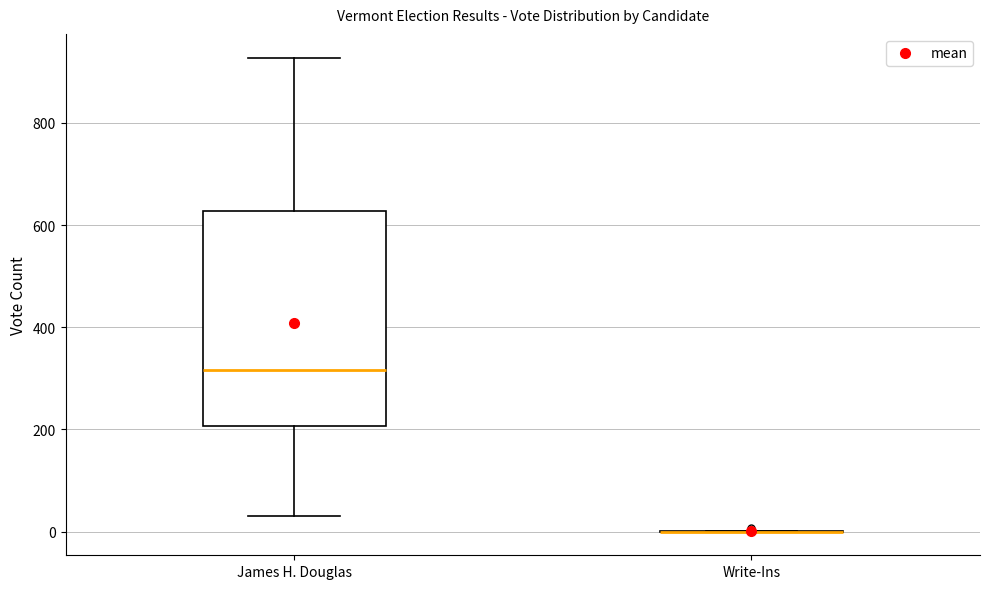

Reading left to right, transcribe this box plot: for each box, give where its median line is, the range the box spans, and where its two whiskers end, as read against the y-axis. The values are not printed on the chart, so give them approximately, as read against the axis.

James H. Douglas: median 320, box 200 to 620, whiskers 40 to 920
Write-Ins: box collapsed to a line at 0, whiskers 0 to 0